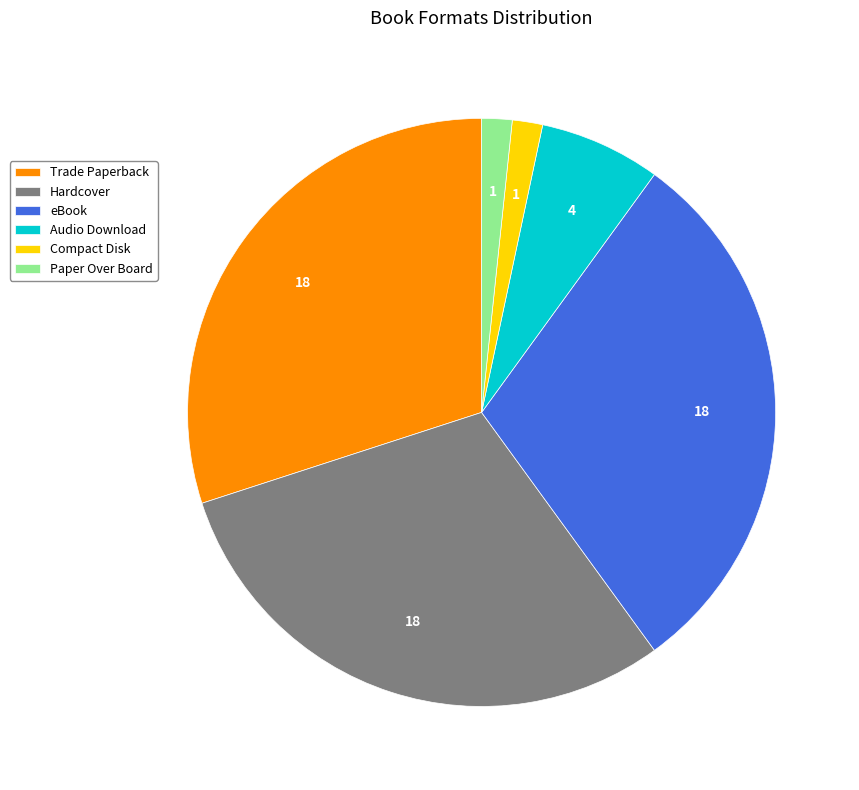

True or false: eBook accounts for 22% of the total.

False